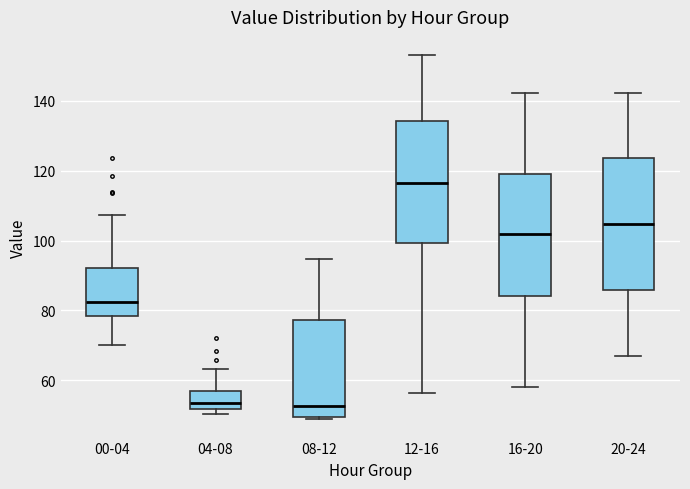

Reading left to right, read every box against the y-axis: the position of its median line, the range the box covers, and the ends of its whiskers. The values are not printed on the chart, so give them approximately, as read against the axis.

00-04: median 82, box 78 to 92, whiskers 70 to 108
04-08: median 54, box 52 to 56, whiskers 50 to 64
08-12: median 52, box 50 to 78, whiskers 48 to 94
12-16: median 116, box 100 to 134, whiskers 56 to 154
16-20: median 102, box 84 to 118, whiskers 58 to 142
20-24: median 104, box 86 to 124, whiskers 68 to 142